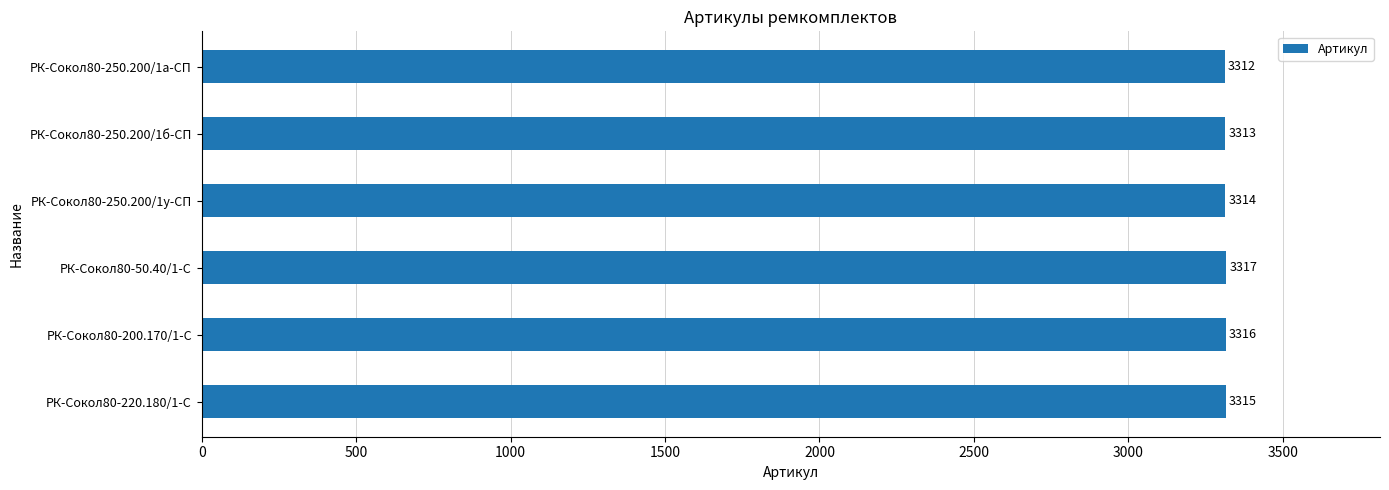

Which category has the lowest value across all series?

РК-Сокол80-250.200/1а-СП